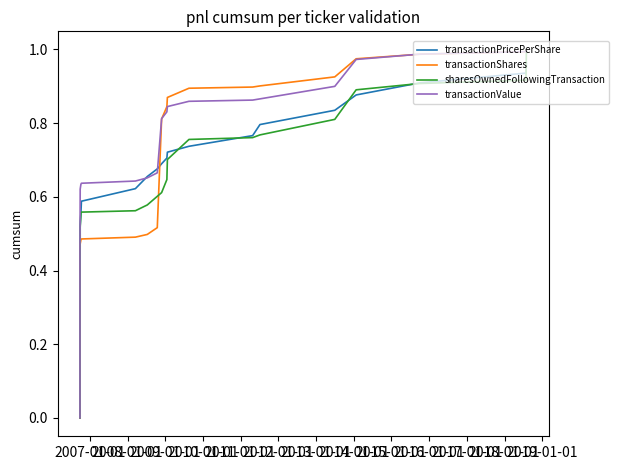

True or false: sharesOwnedFollowingTransaction and transactionShares cross at least once.

True